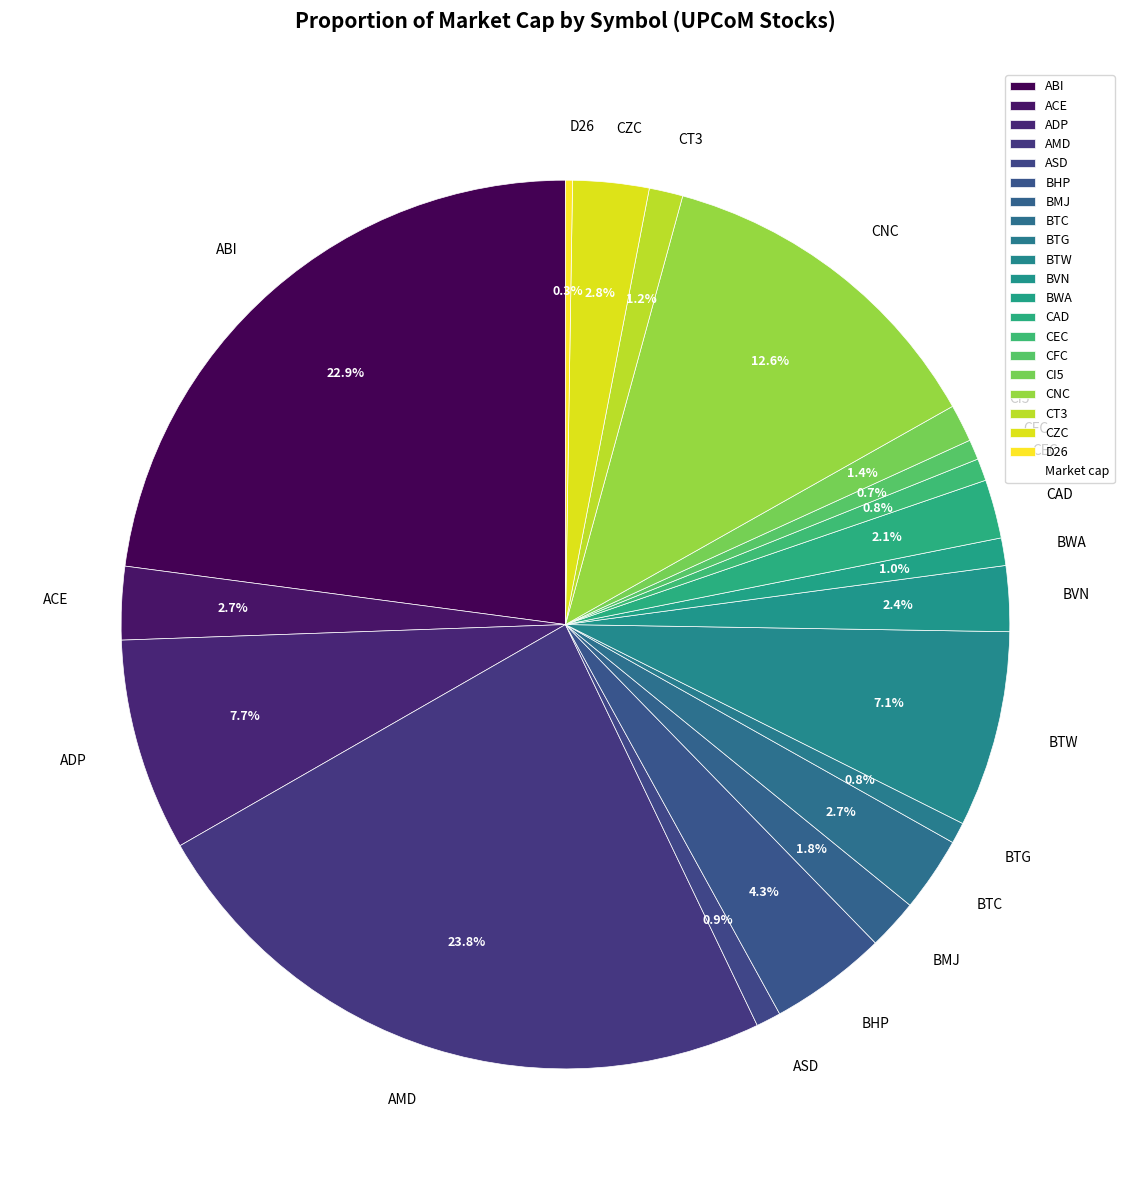

True or false: AMD accounts for 17% of the total.

False